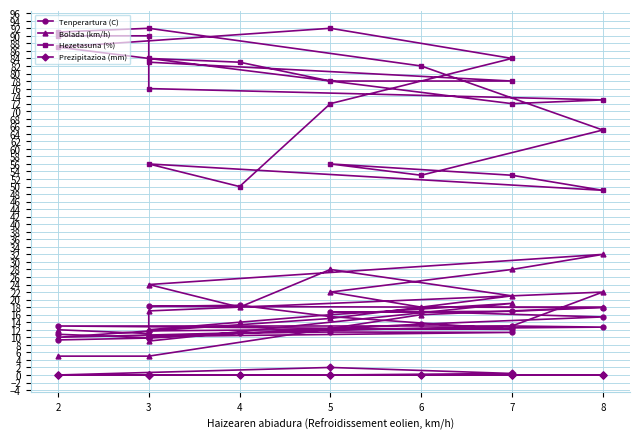

Reading left to right, list all the values displayed in this chart.

Tenperartura (C): 10.8	9.9	10.4	11.1	11.4	11.3	10.2	11.7	12.7	13.0	13.0	12.4	12.1	15.5	18.5	18.2	17.9	16.9	16.7	16.8	15.4	13.5	9.8	9.3
Bolada (km/h): 12.0	11.0	12.0	14.0	16.0	19.0	9.0	17.0	22.0	13.0	10.0	15.0	21.0	28.0	18.0	24.0	32.0	28.0	22.0	18.0	18.0	16.0	5.0	5.0
Hezetasuna (%): 90.0	90.0	84.0	83.0	78.0	78.0	83.0	76.0	73.0	72.0	87.0	92.0	84.0	72.0	50.0	56.0	49.0	53.0	56.0	53.0	65.0	82.0	92.0	91.0
Prezipitazioa (mm): 0.0	0.0	0.0	0.0	0.0	0.0	0.0	0.0	0.0	0.0	0.0	2.0	0.4	0.0	0.0	0.0	0.0	0.0	0.0	0.0	0.0	0.0	0.0	0.0